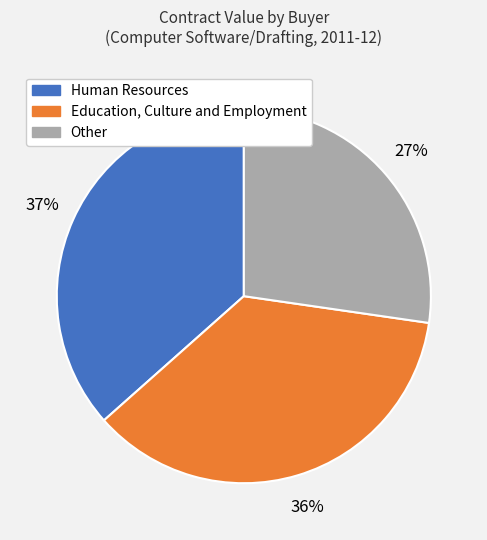

To the nearest percent, what is the average slice percentage?

33%